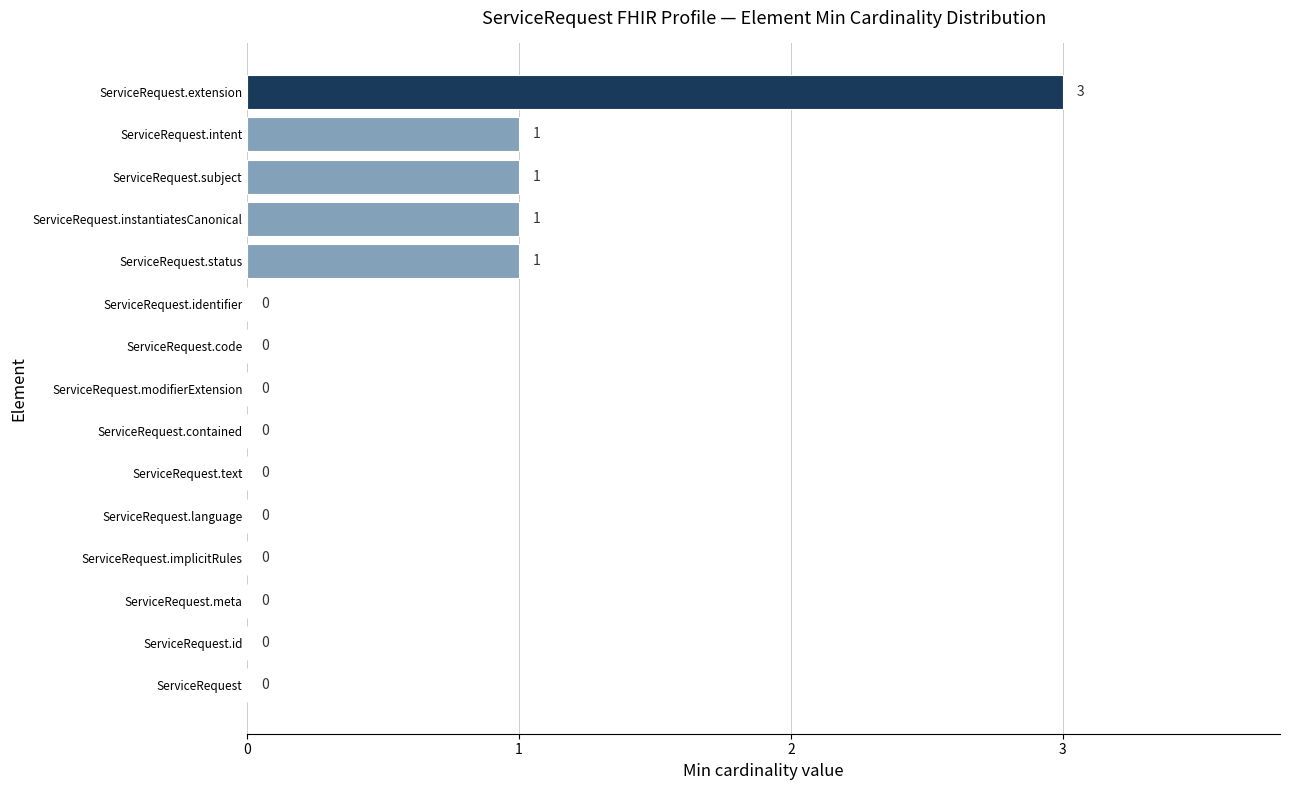

The value at ServiceRequest.implicitRules is -2. True or false?

False